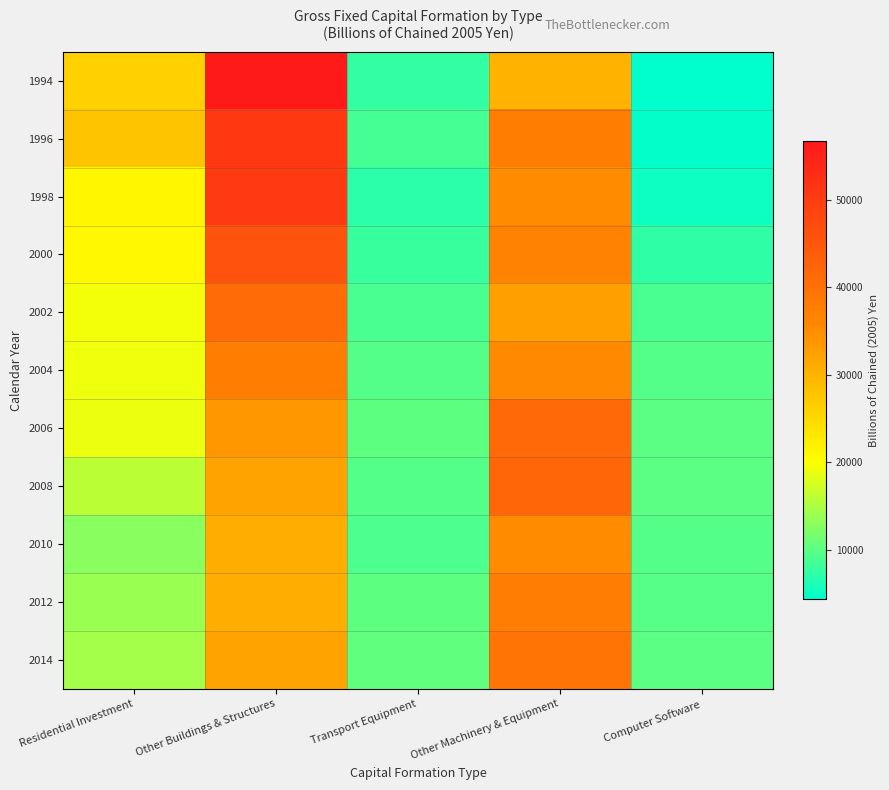

Rank the series at Other Machinery & Equipment from lowest to highest value.

1994, 2002, 2010, 1998, 2004, 2000, 1996, 2012, 2014, 2006, 2008